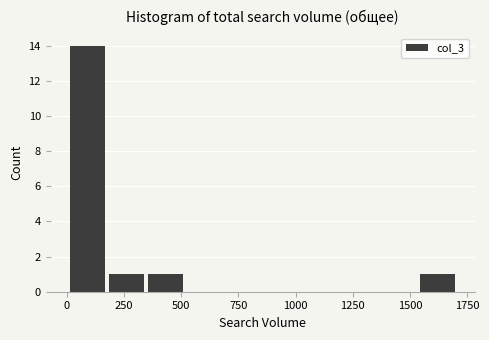

Around what value on the x-axis is the tallest bar? Give the approximate position of its centre, as read against the axis.

100